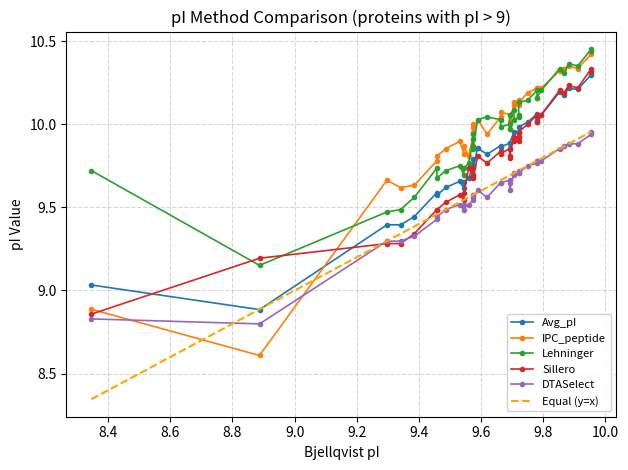

The value of Sillero at 34 is 10.0. True or false?

True